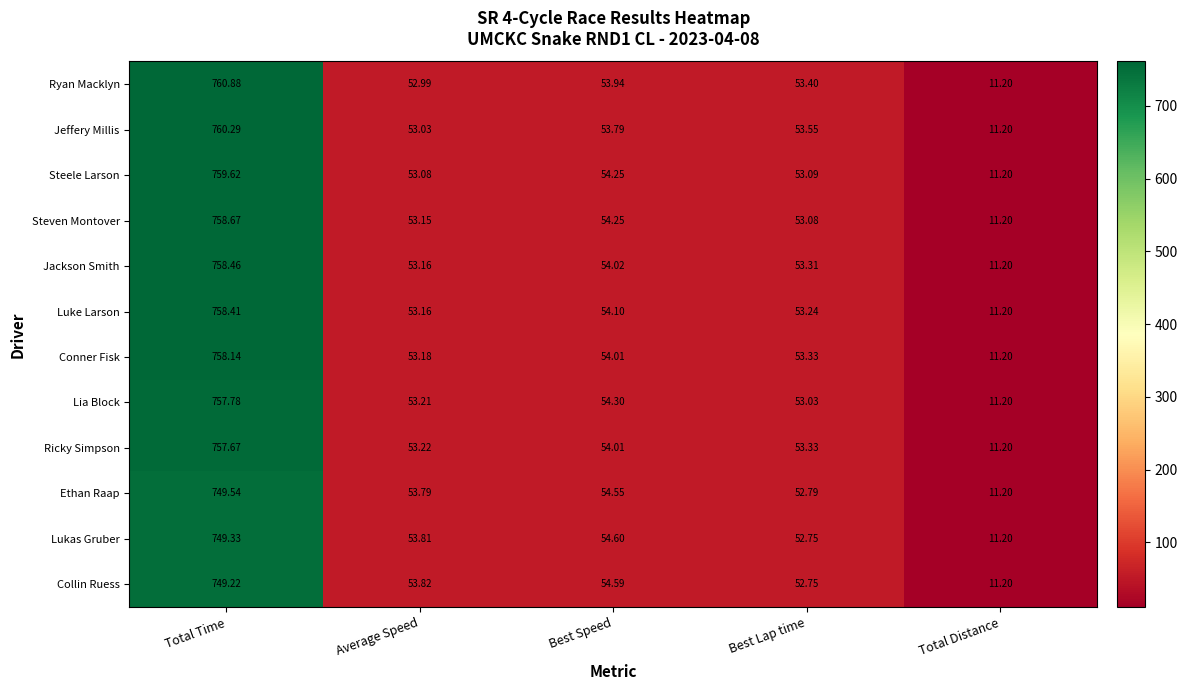

At which label does Jackson Smith first exceed 53?

Total Time